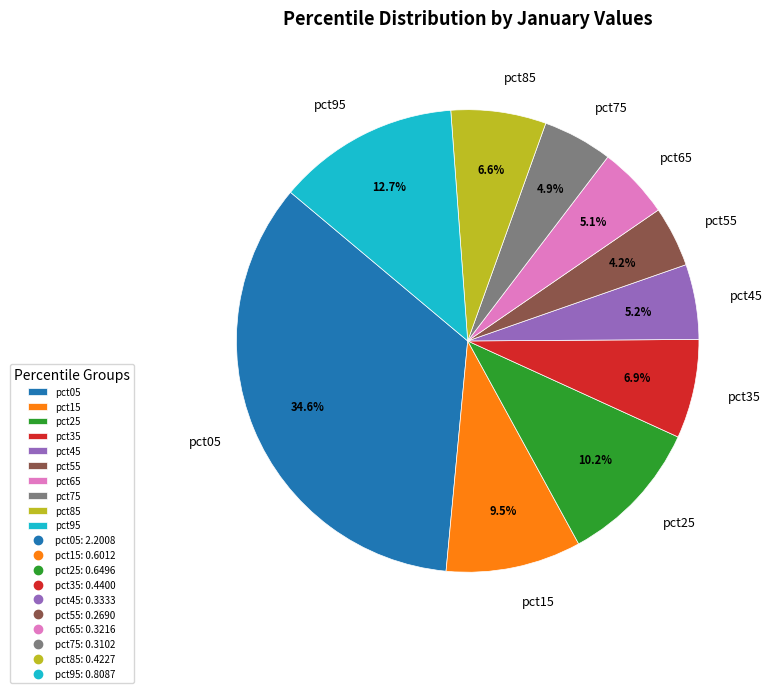

Which slice is the largest?

pct05